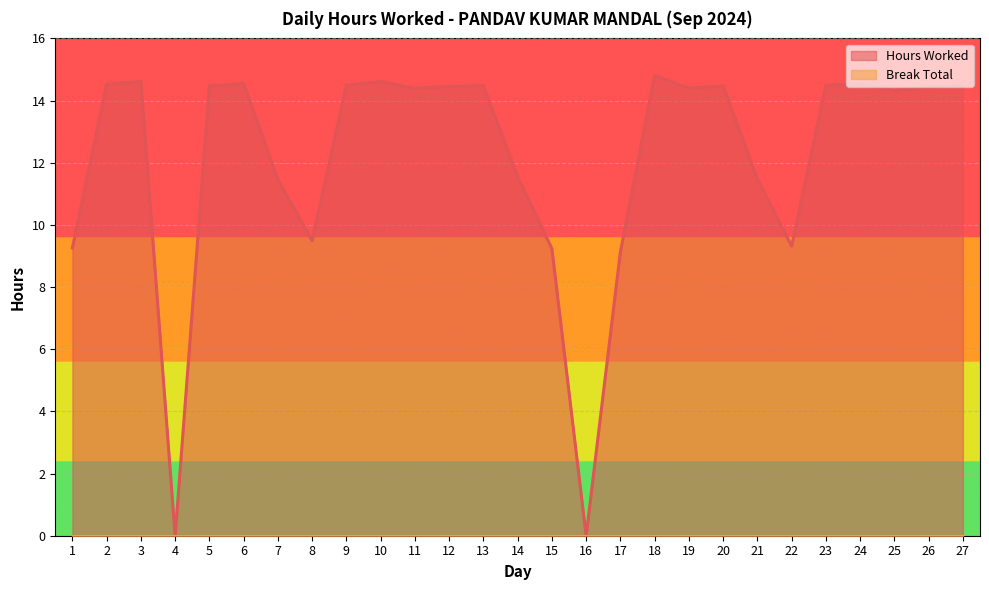

What is the greatest value displayed?

14.8